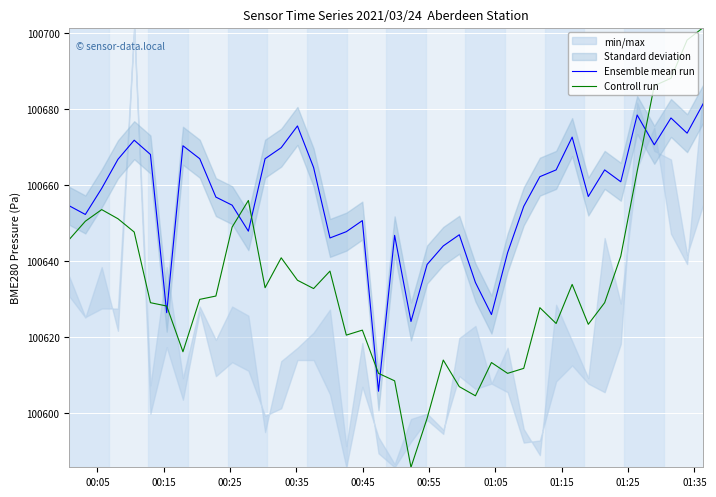

What is the value of the Ensemble mean run point at the 21st from the left?

100646.8